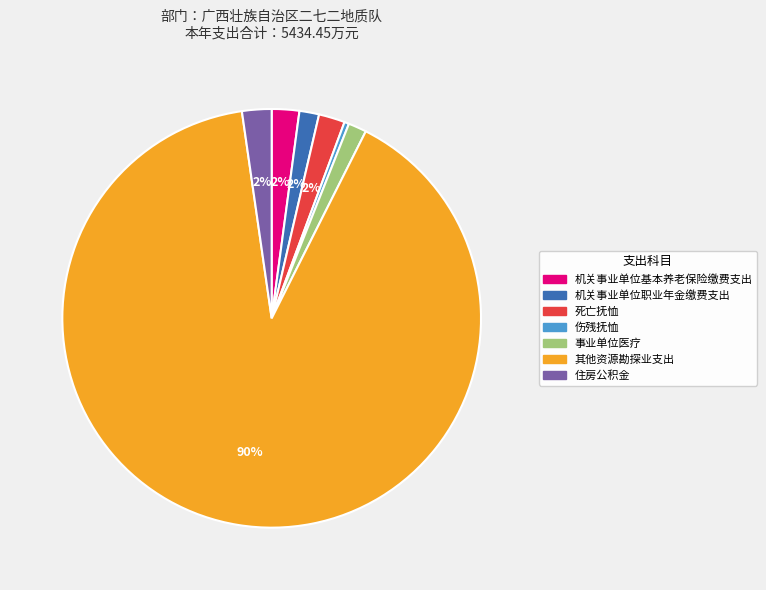

Does 死亡抚恤 account for over 50% of the chart?

No